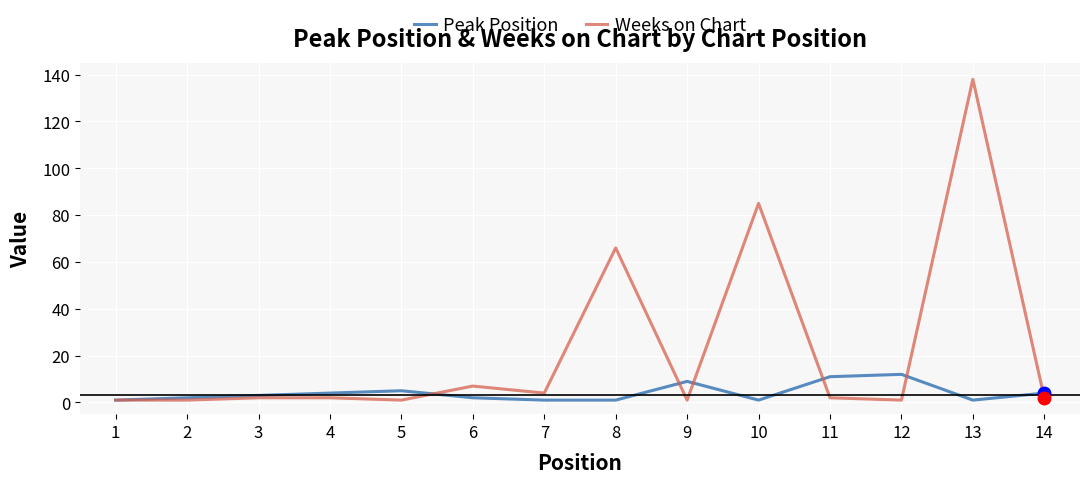

Which series has the widest spread of values?

Weeks on Chart